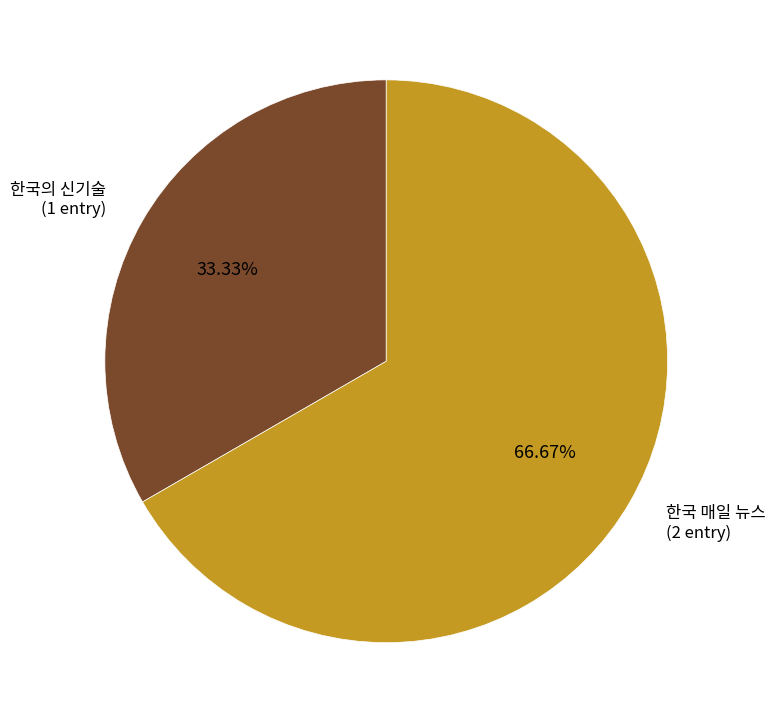

Approximately how many times larger is the value at 한국 매일 뉴스 compared to 한국의 신기술?

2.0